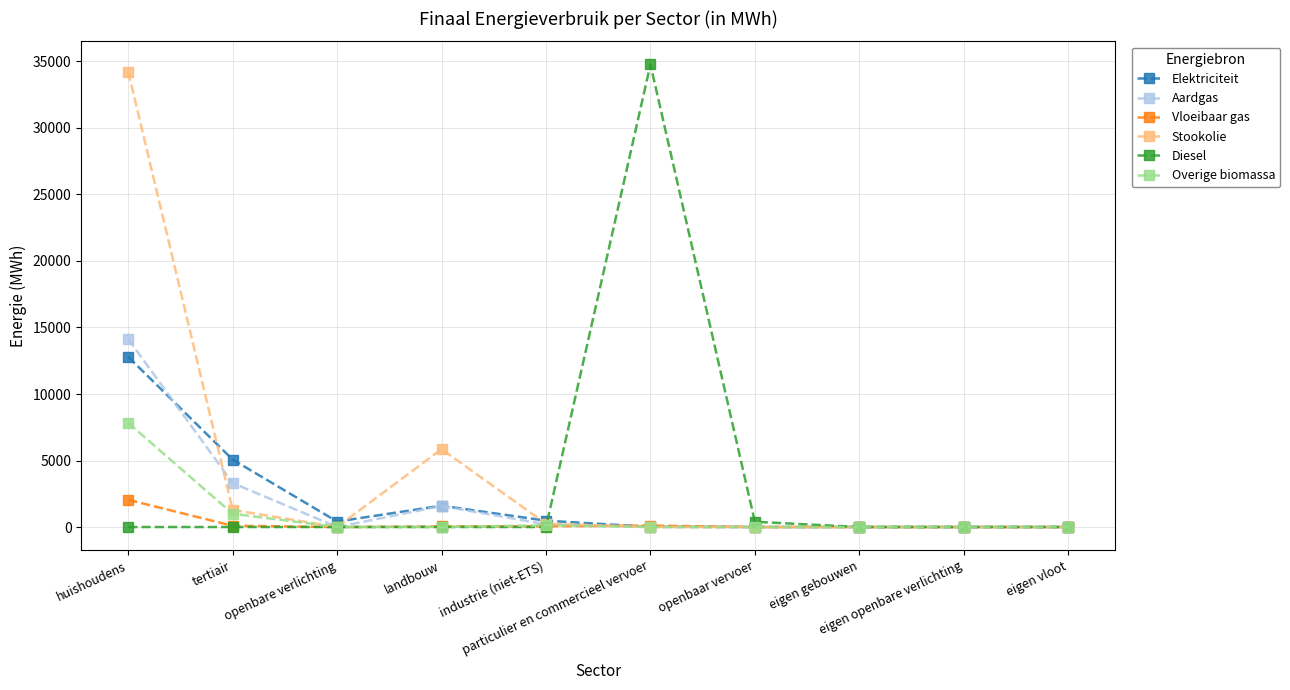

Between tertiair and eigen openbare verlichting, which series saw the biggest shift?

Elektriciteit